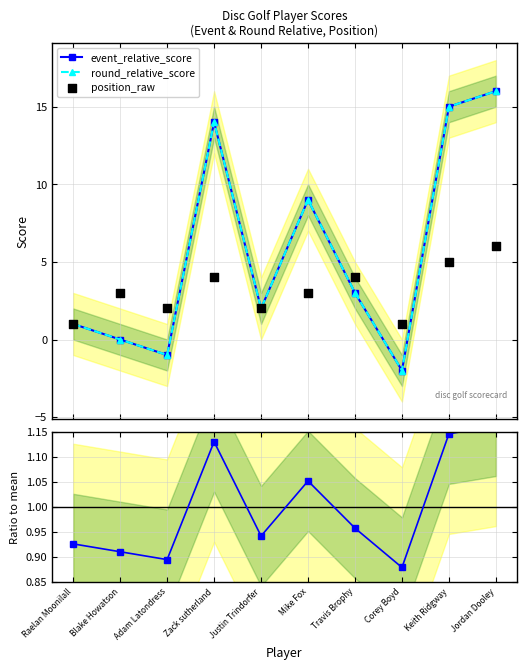

Which series has the widest spread of Y values?

event_relative_score